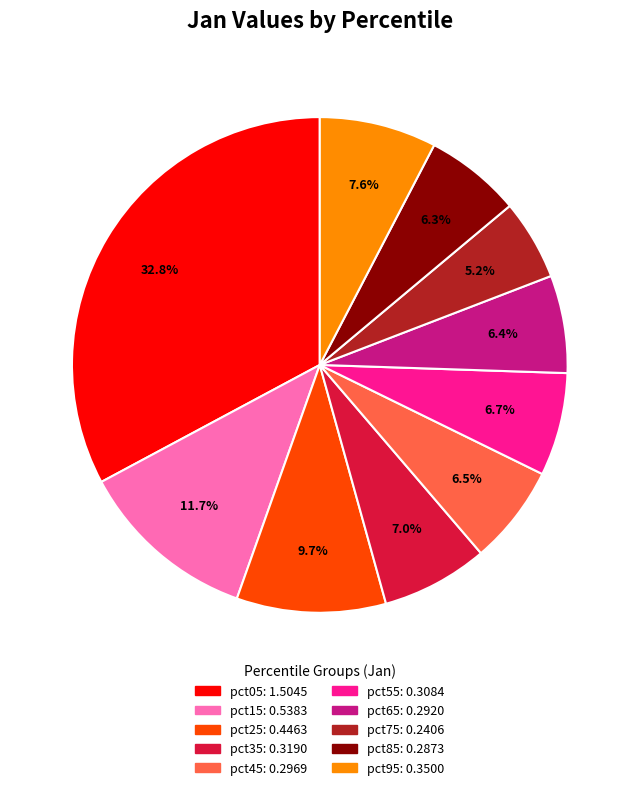

To the nearest percent, what percentage of the pie is pct95?

8%